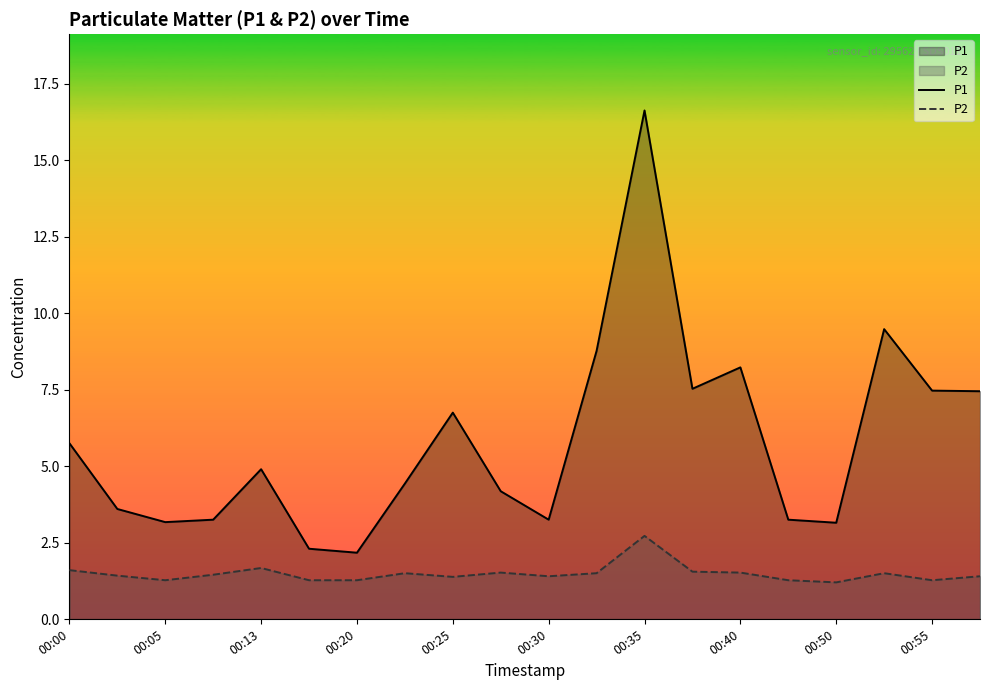

List the series in order of their overall mean, highest first.

P1, P2